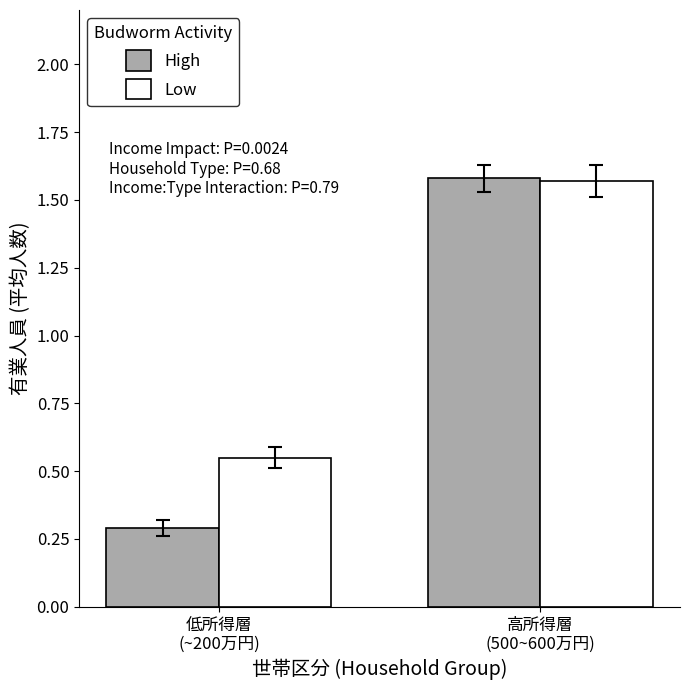

At which category is the sum across all series the highest?

高所得層
(500~600万円)